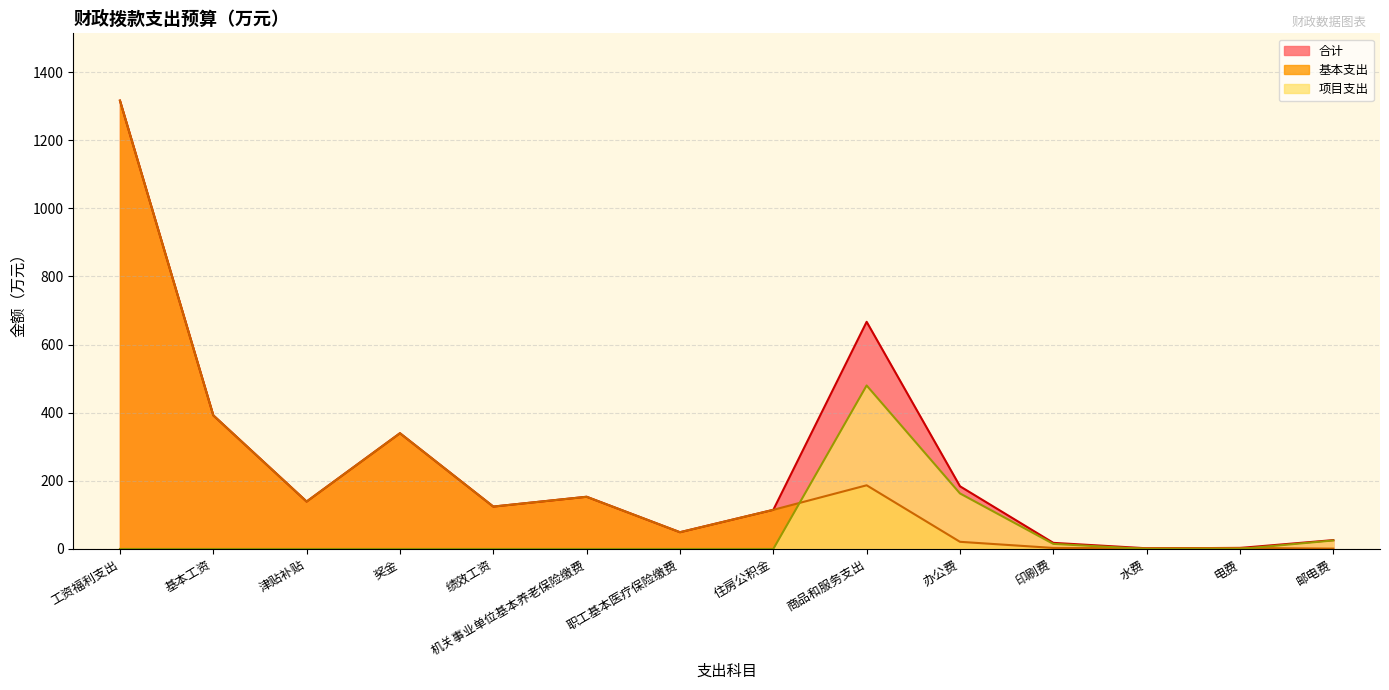

Rank the series by their maximum value, from lowest to highest.

项目支出, 合计, 基本支出